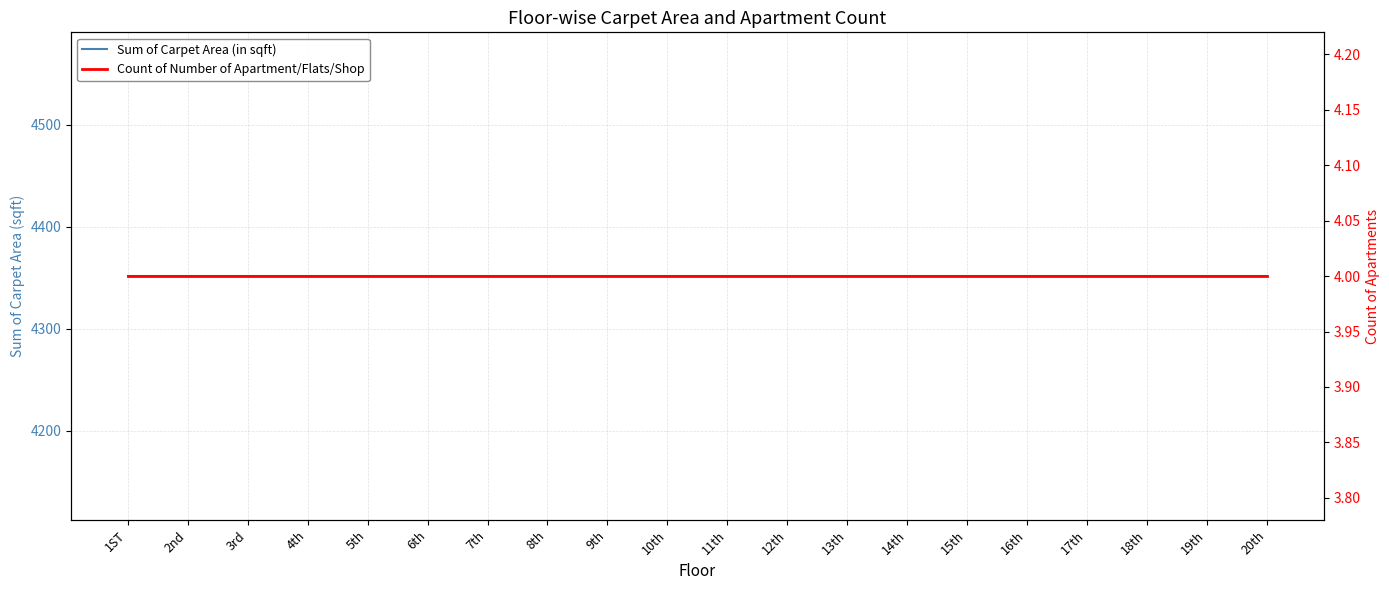

What is the label of the 18th point from the left?

18th